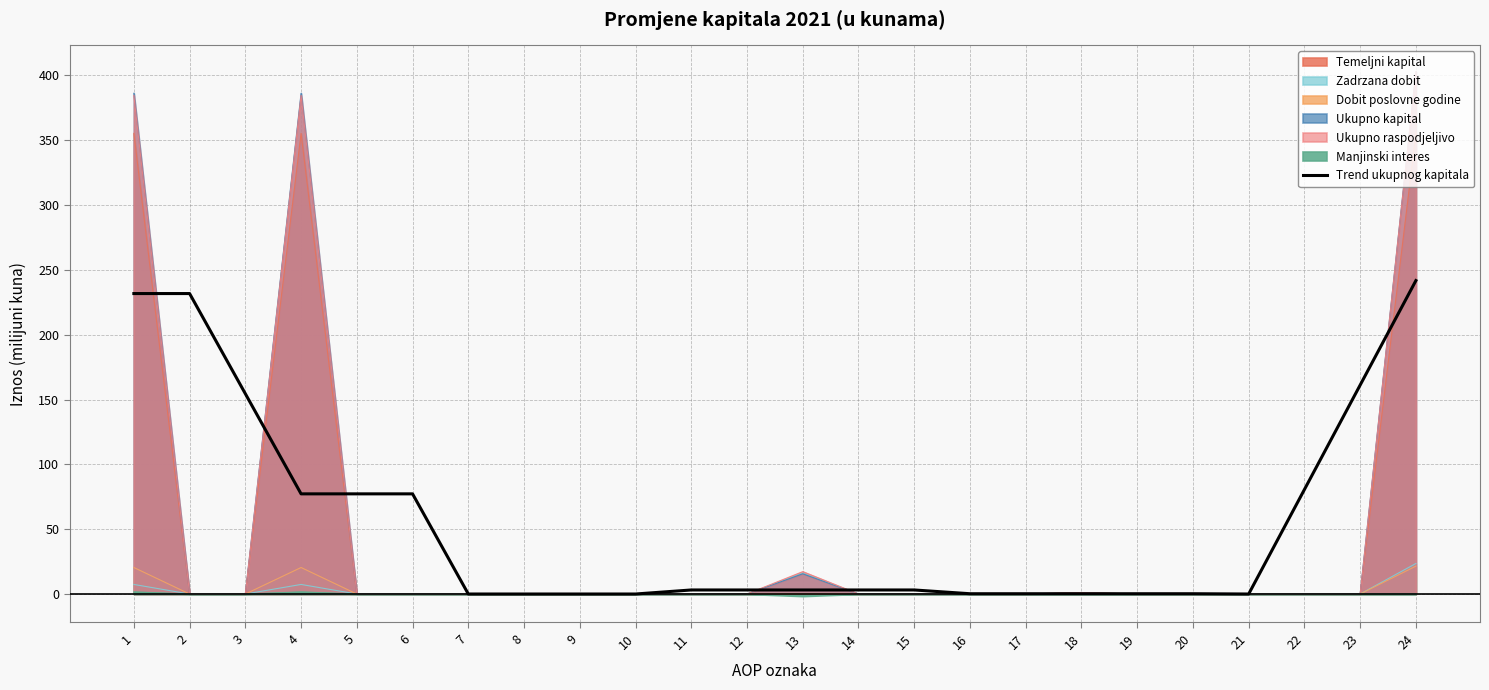

Between 17 and 5, which is larger?

5